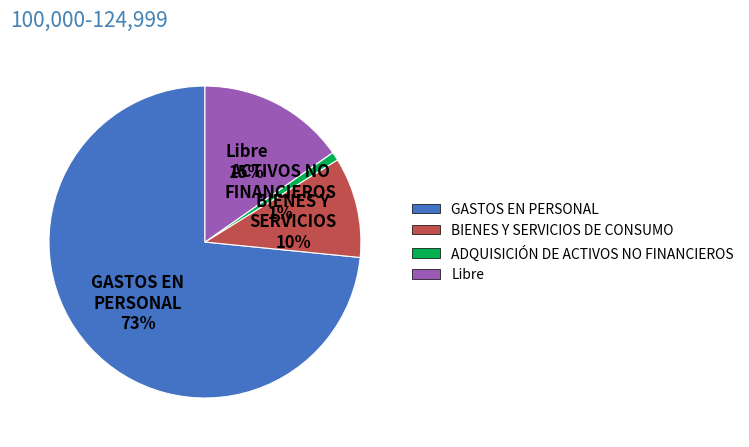

True or false: ADQUISICIÓN DE ACTIVOS NO FINANCIEROS accounts for 1% of the total.

True